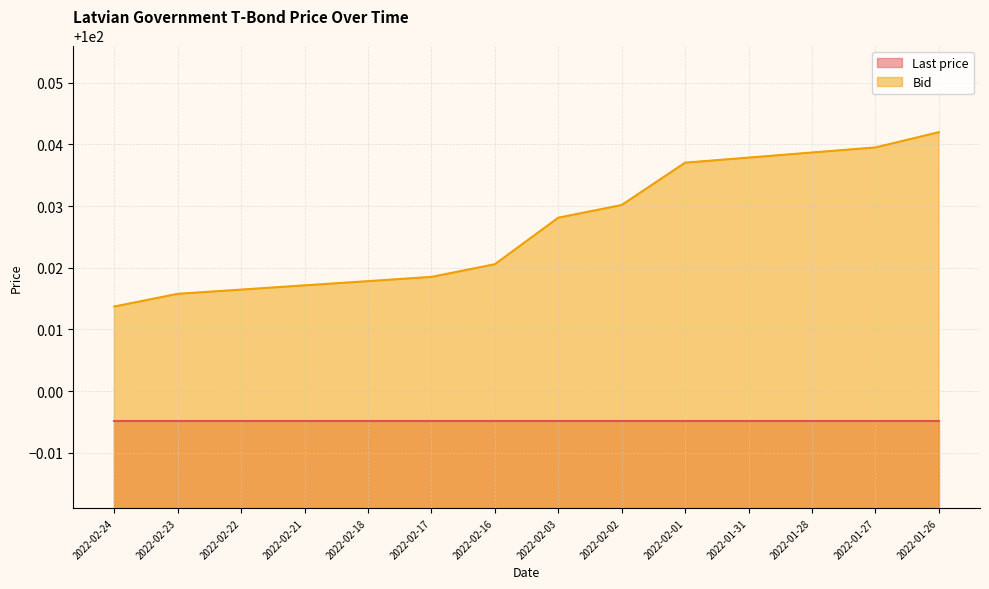

Reading left to right, list all the values displayed in this chart.

100.0	100.0	100.0	100.0	100.0	100.0	100.0	100.0	100.0	100.0	100.0	100.0	100.0	100.0